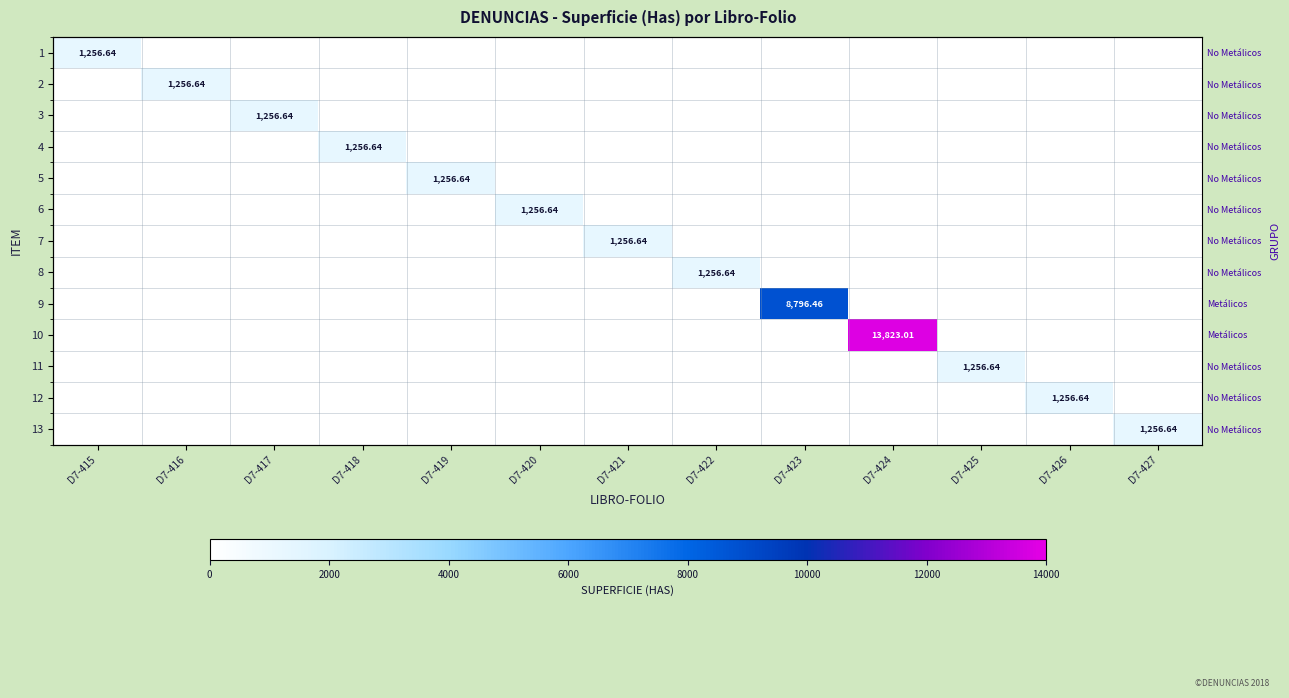

Is the value of 10 at D7-423 greater than the value of 2 at D7-418?

No